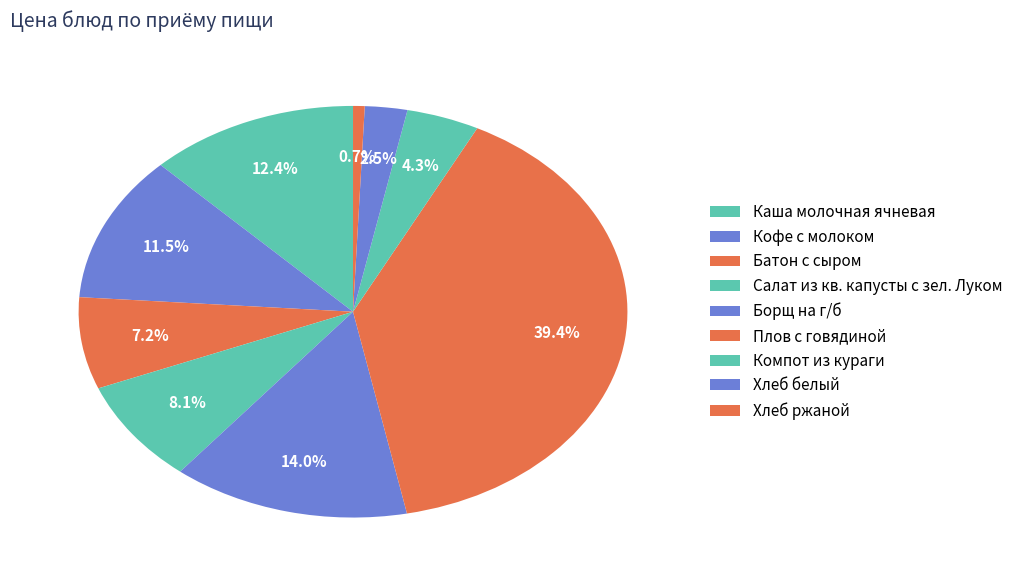

What percentage is NOT represented by Кофе с молоком?

88.5%